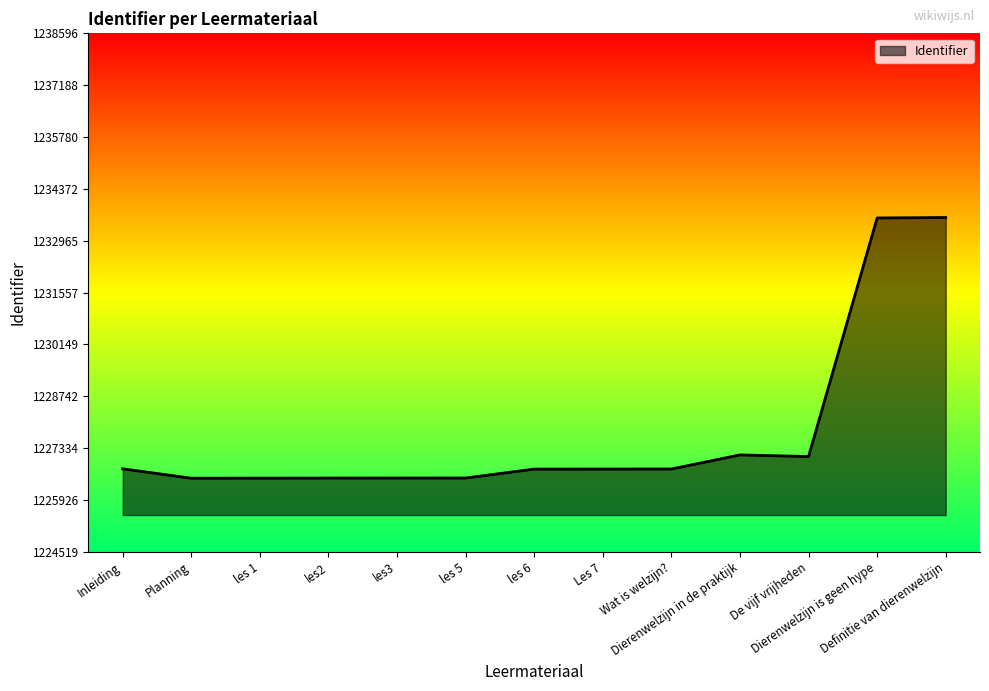

What is the maximum value shown in the chart?

1233596